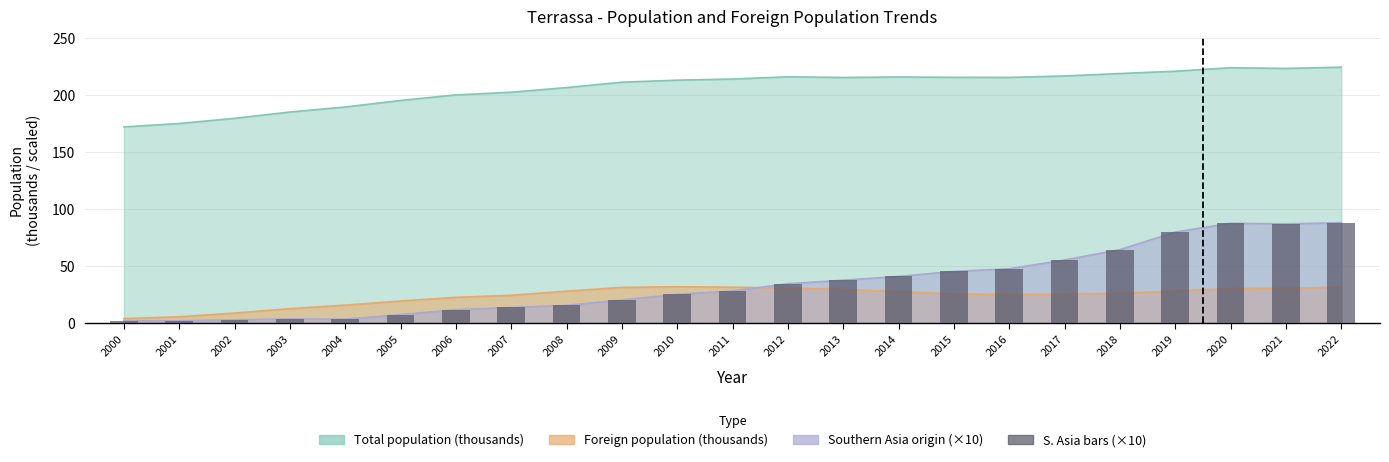

How many data points are less than 28?

11